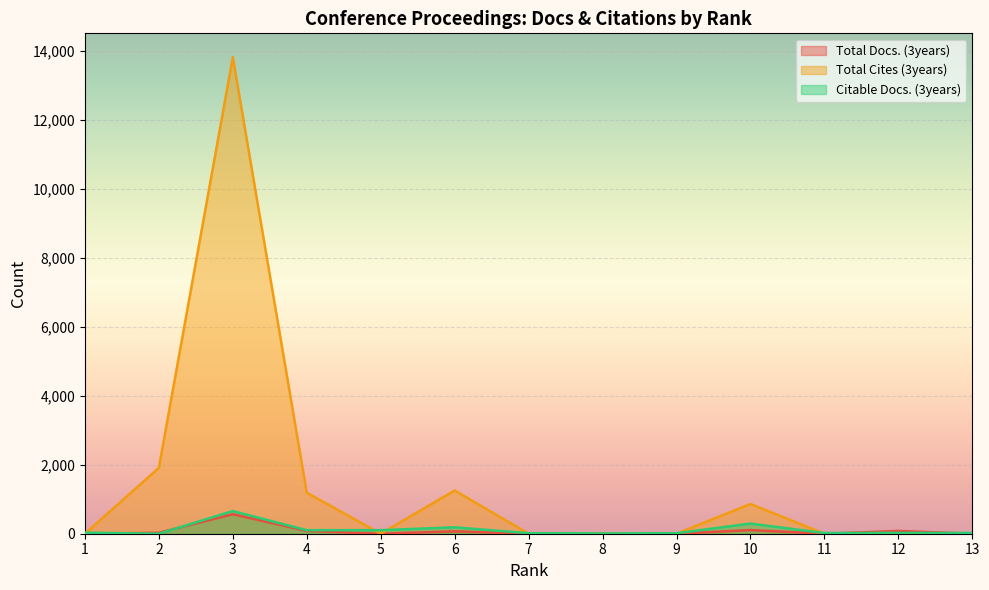

What is the value of the Citable Docs. (3years) point at the 2nd from the left?

1